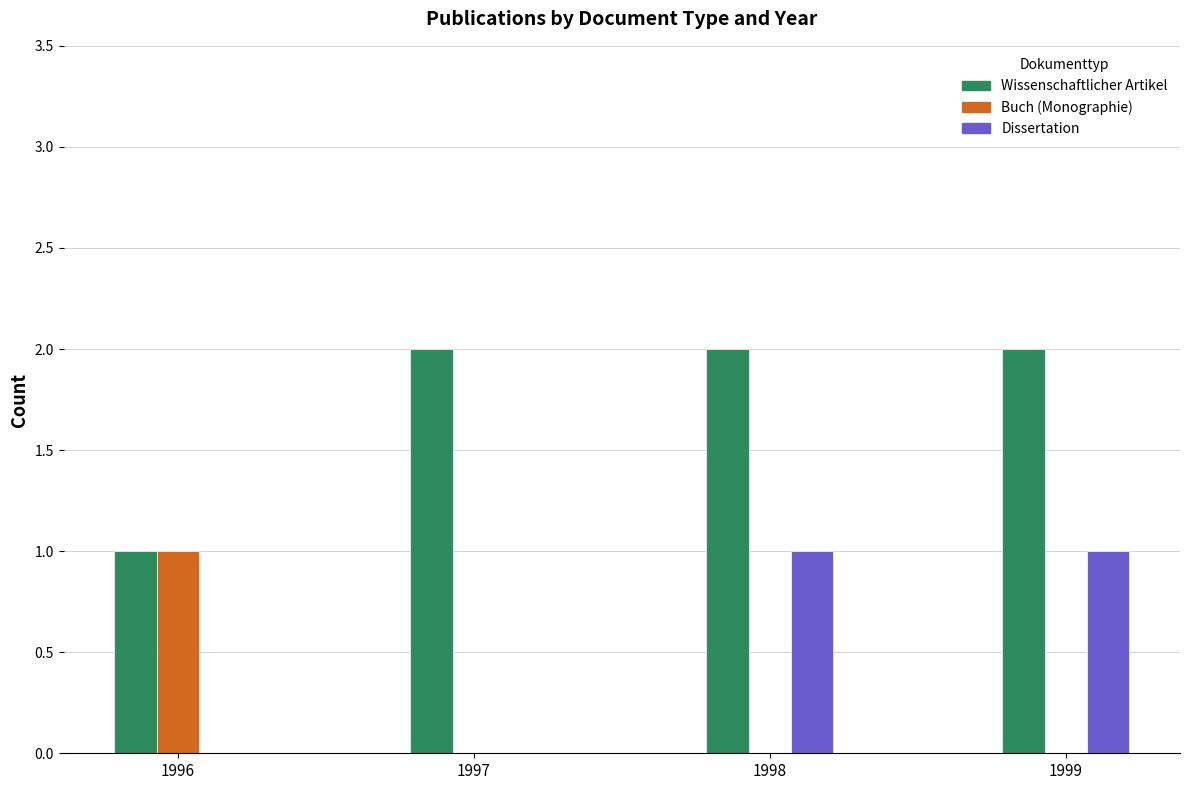

What is the maximum value for Wissenschaftlicher Artikel?

2